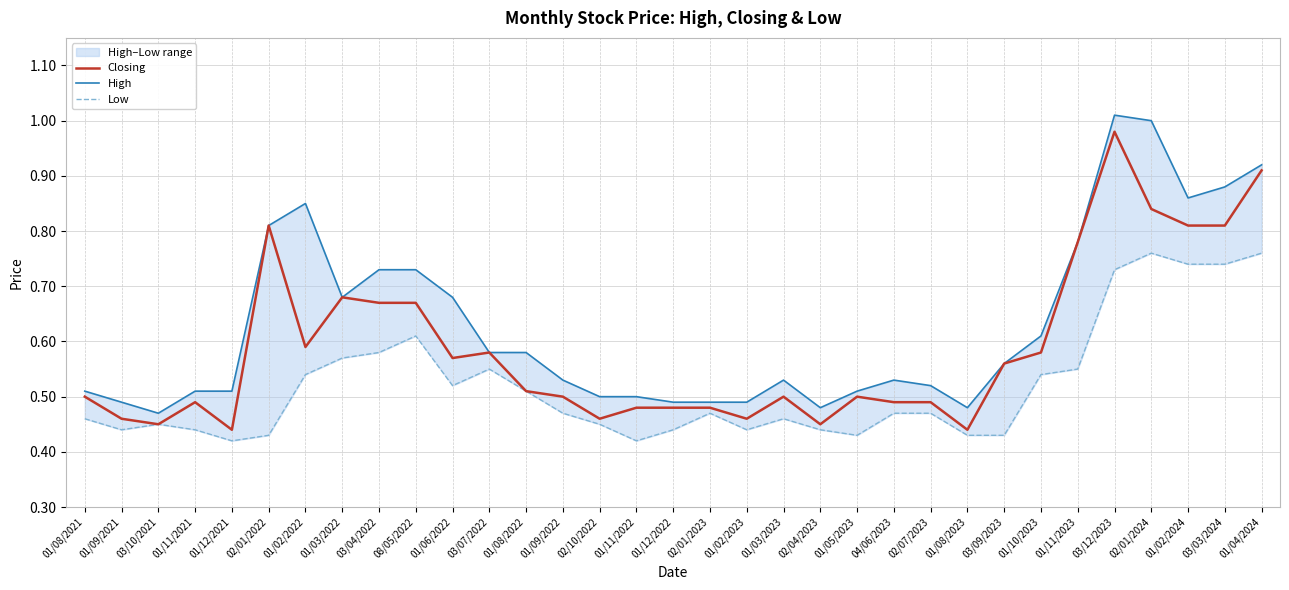

The value of High at 02/01/2024 is 1.0. True or false?

True